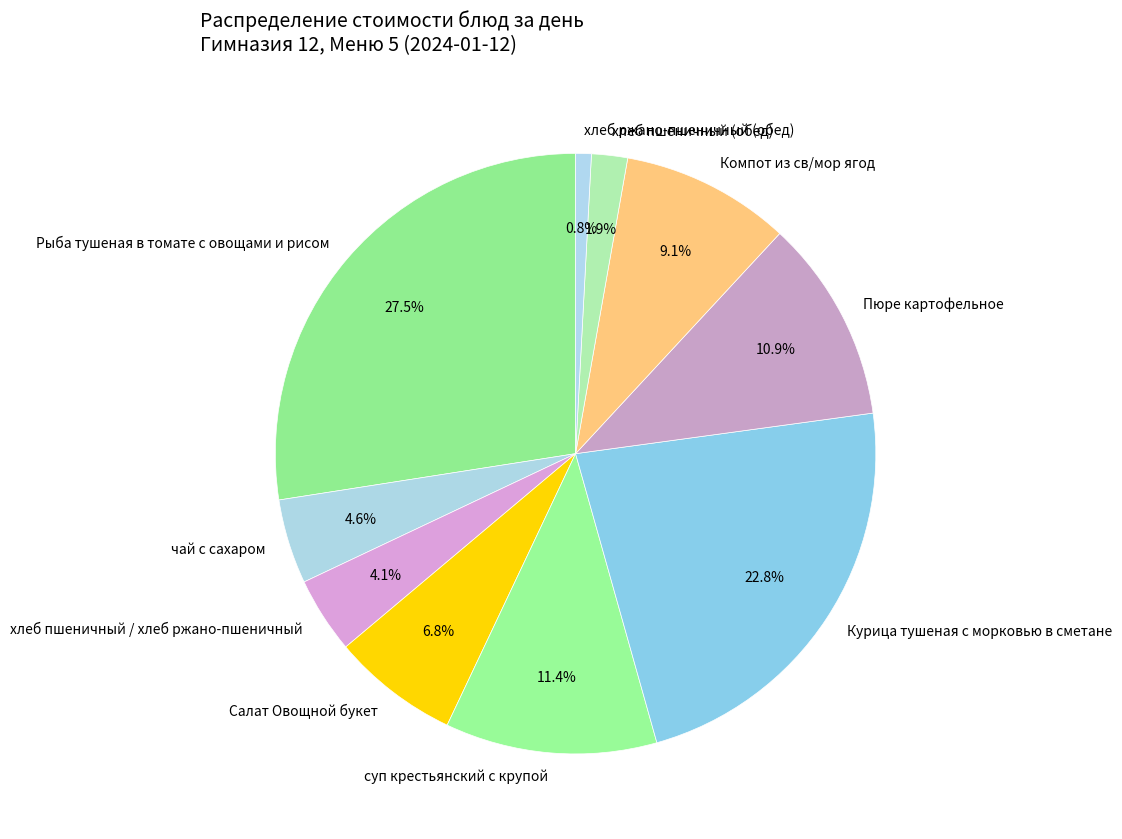

Does any single category account for the majority?

No